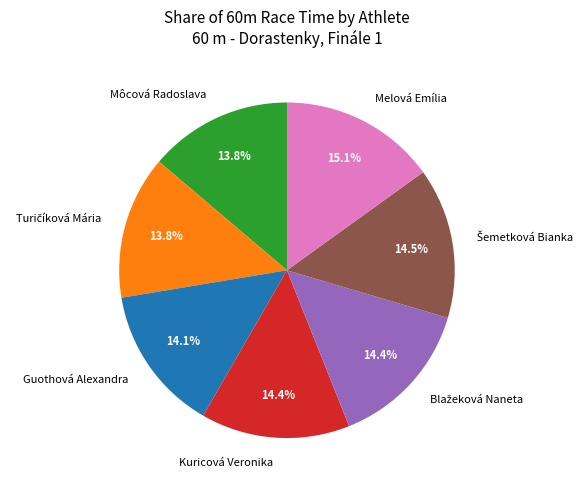

What is the largest slice in the pie chart?

Melová Emília